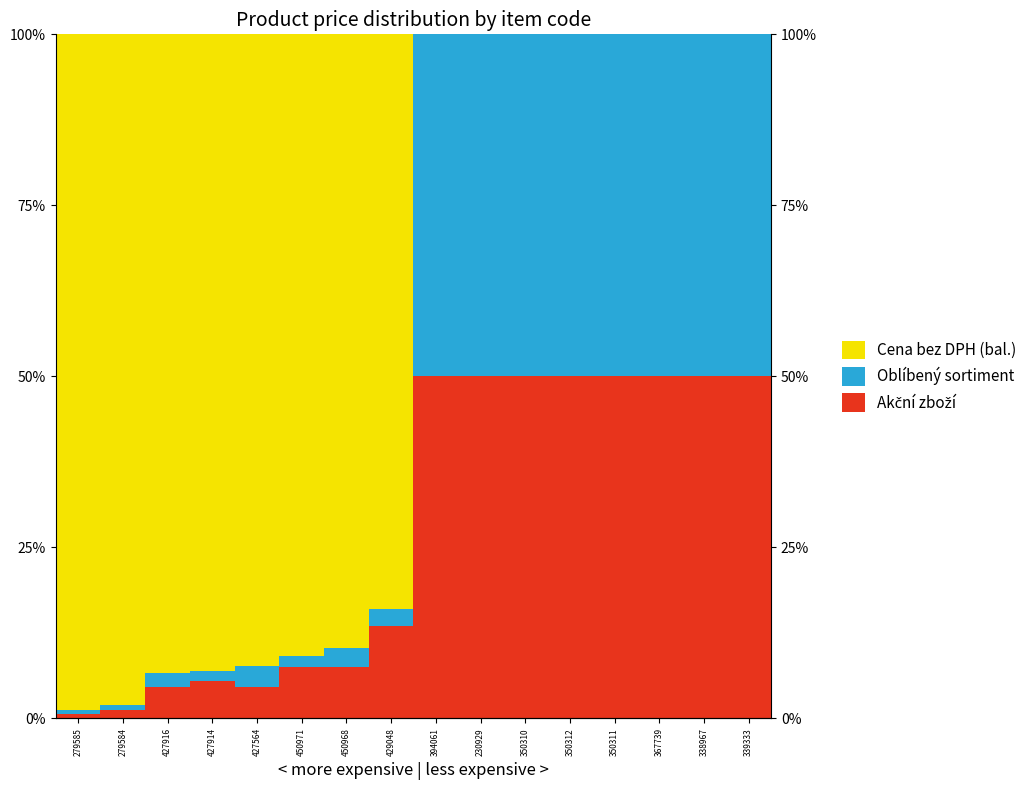

Reading right to left, extract all data points from this chart.

Akční zboží: 339333=50.0	338967=50.0	367739=50.0	350311=50.0	350312=50.0	350310=50.0	230929=50.0	394061=50.0	429048=13.5	450968=7.5	450971=7.6	427564=4.6	427914=5.4	427916=4.7	279584=1.3	279585=0.6
Oblíbený sortiment: 339333=50.0	338967=50.0	367739=50.0	350311=50.0	350312=50.0	350310=50.0	230929=50.0	394061=50.0	429048=2.5	450968=2.8	450971=1.5	427564=3.1	427914=1.6	427916=1.9	279584=0.6	279585=0.6
Cena bez DPH (bal.): 339333=0.0	338967=0.0	367739=0.0	350311=0.0	350312=0.0	350310=0.0	230929=0.0	394061=0.0	429048=84.0	450968=89.7	450971=90.9	427564=92.3	427914=93.0	427916=93.4	279584=98.1	279585=98.7